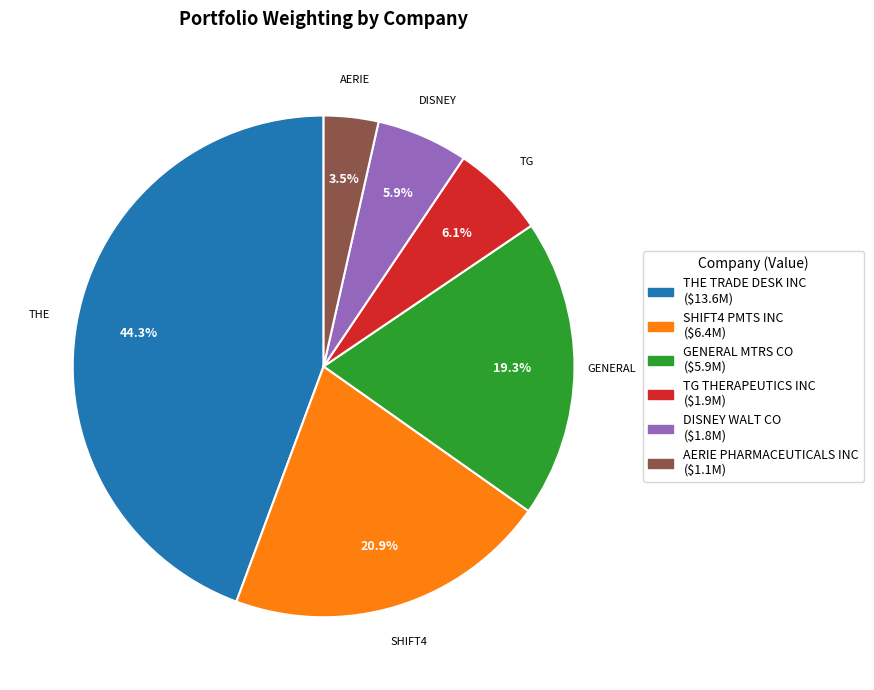

What percentage is NOT represented by TG THERAPEUTICS INC?

93.9%